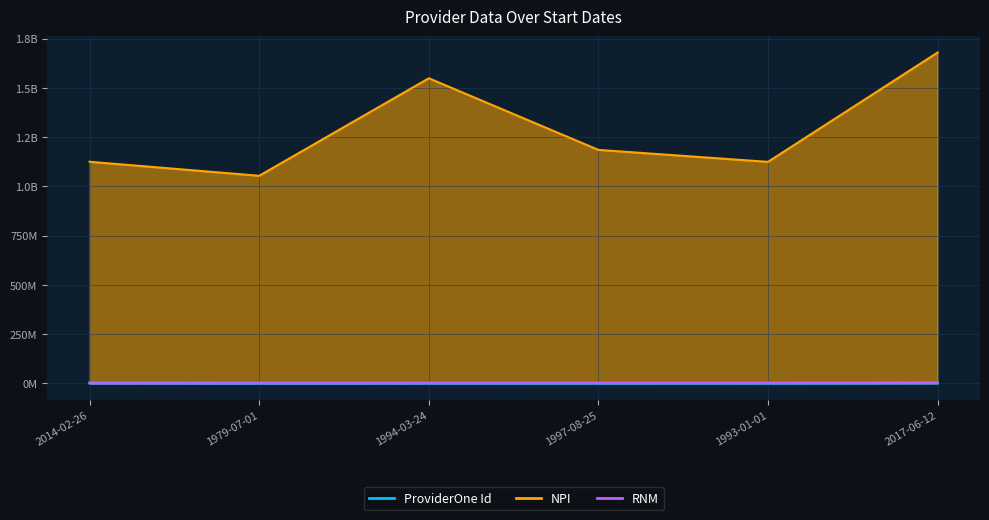

What is the sum of all RNM values?

6300000